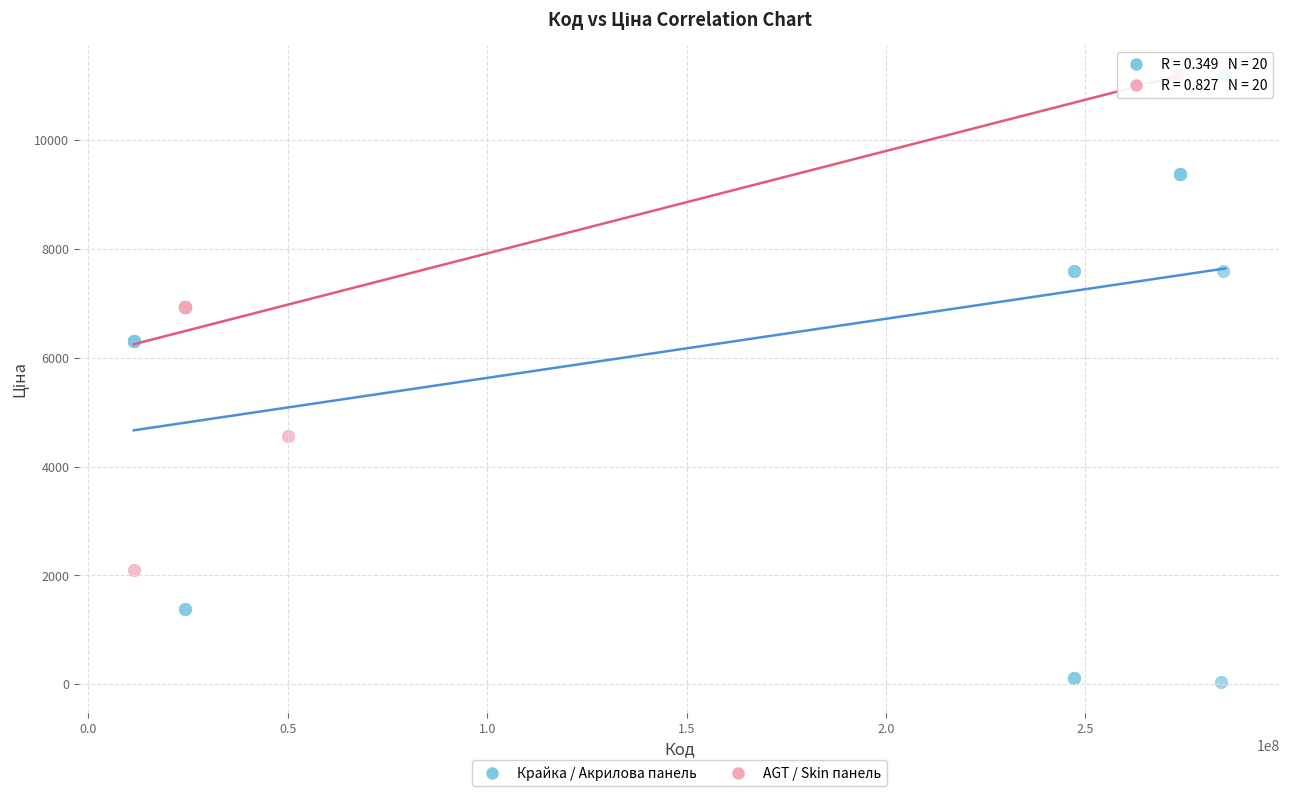

What are all the series names shown in the legend?

Крайка / Акрилова панель, AGT / Skin панель